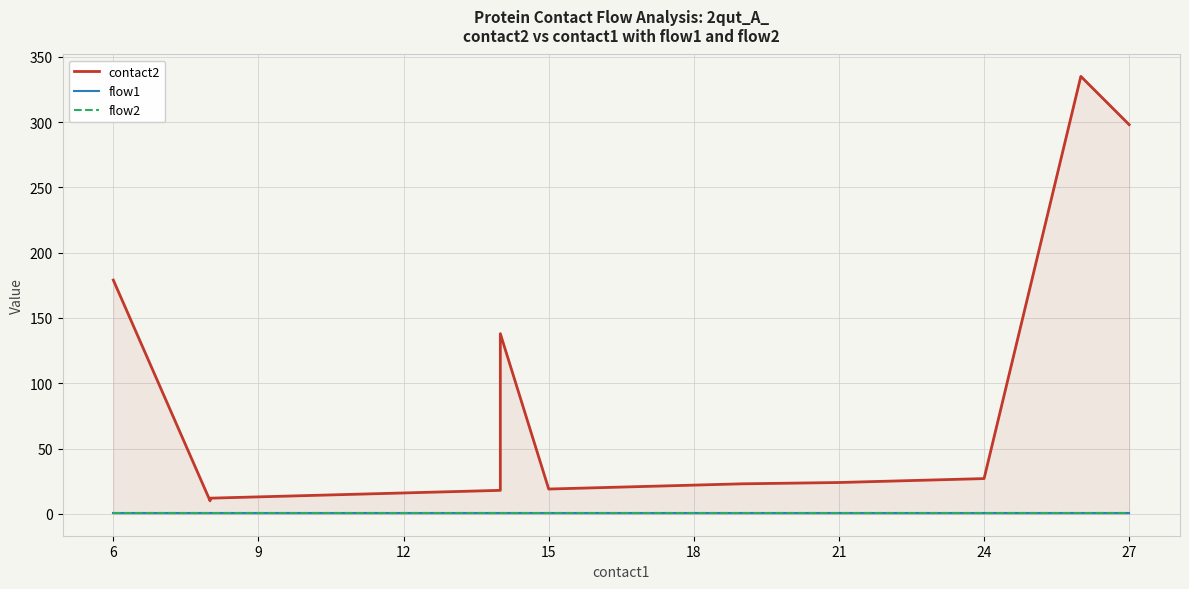

True or false: flow1 and flow2 cross at least once.

False